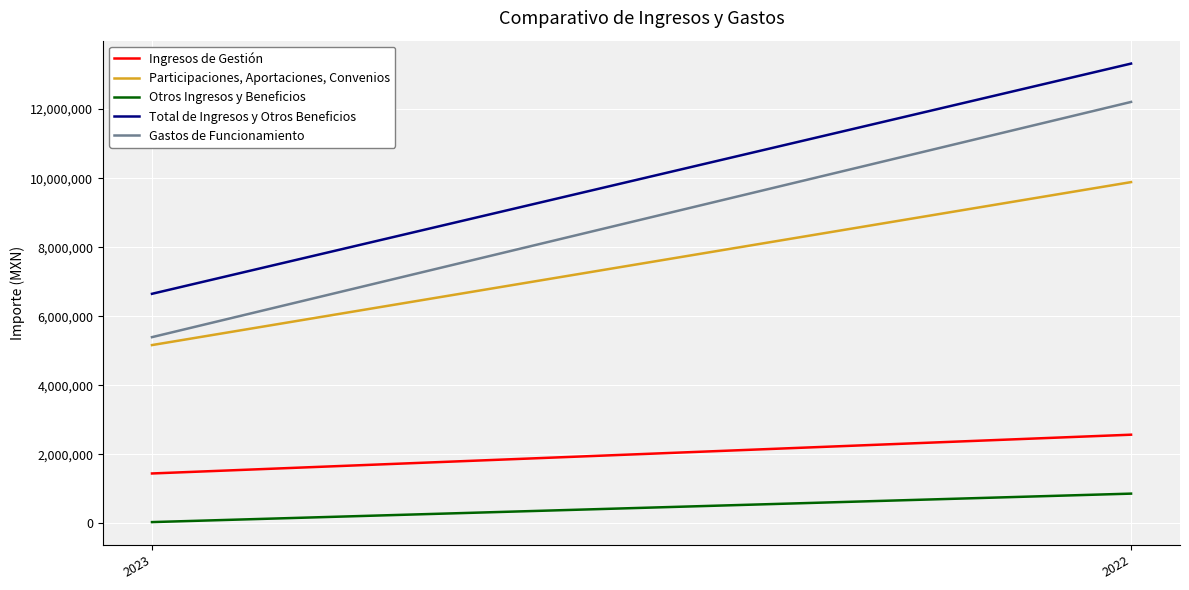

What is the average value of the Total de Ingresos y Otros Beneficios series?

9984684.9